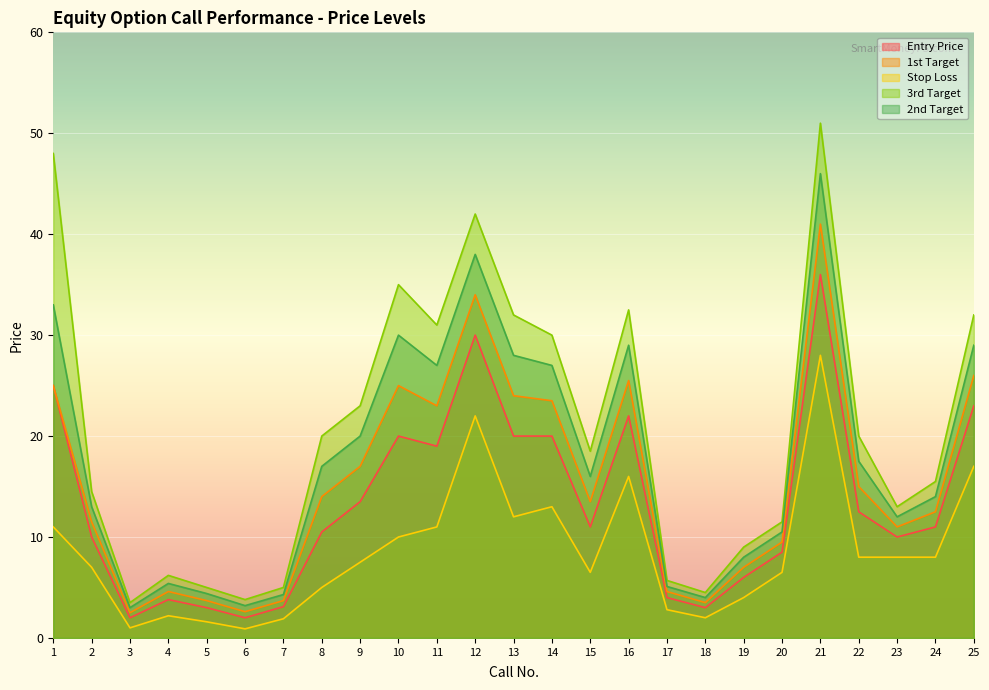

Count the number of data series in this chart.

5